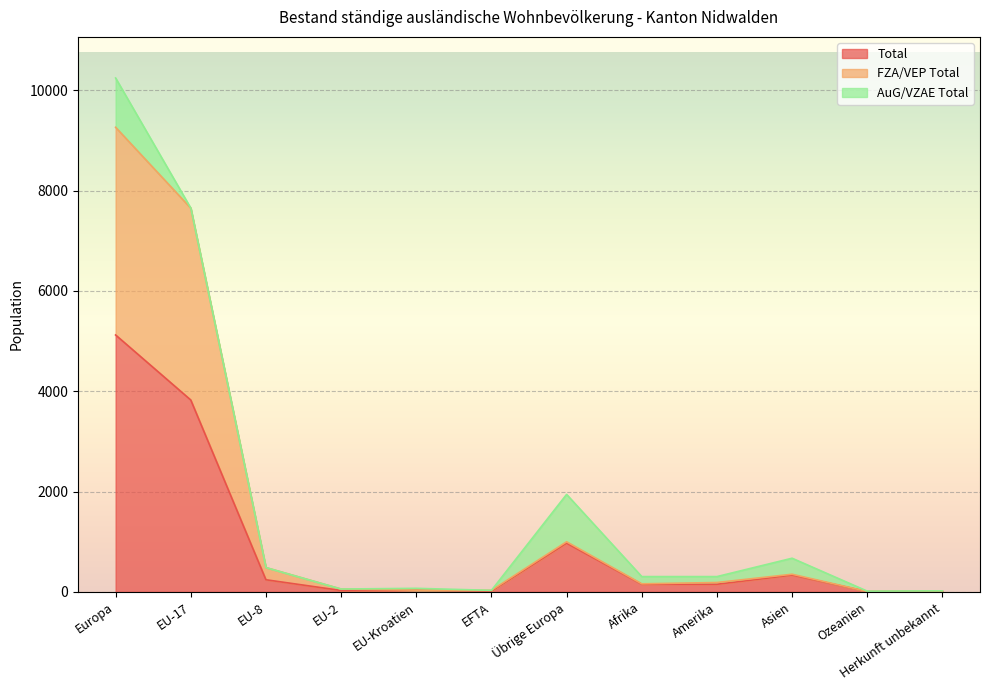

What is the maximum value for Total?

5121